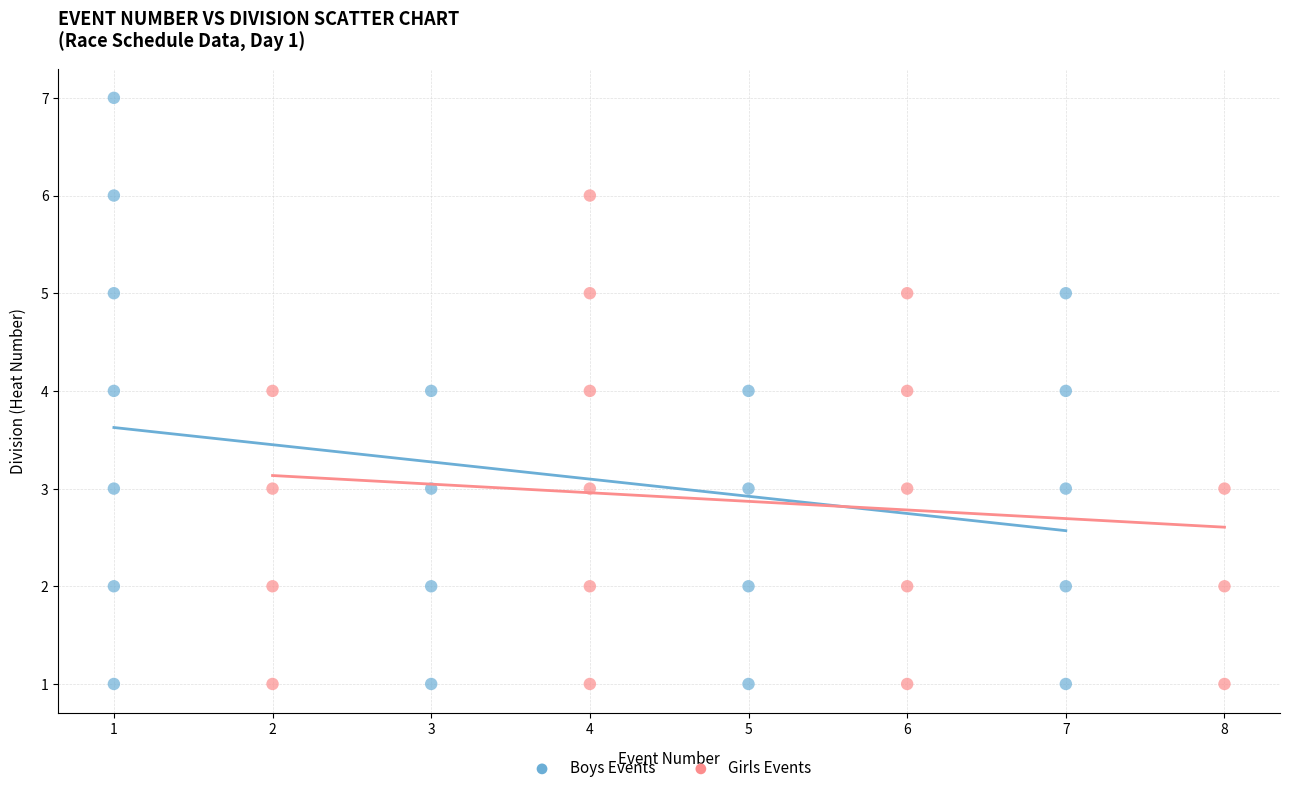

Which series contains the highest Y value?

Boys Events